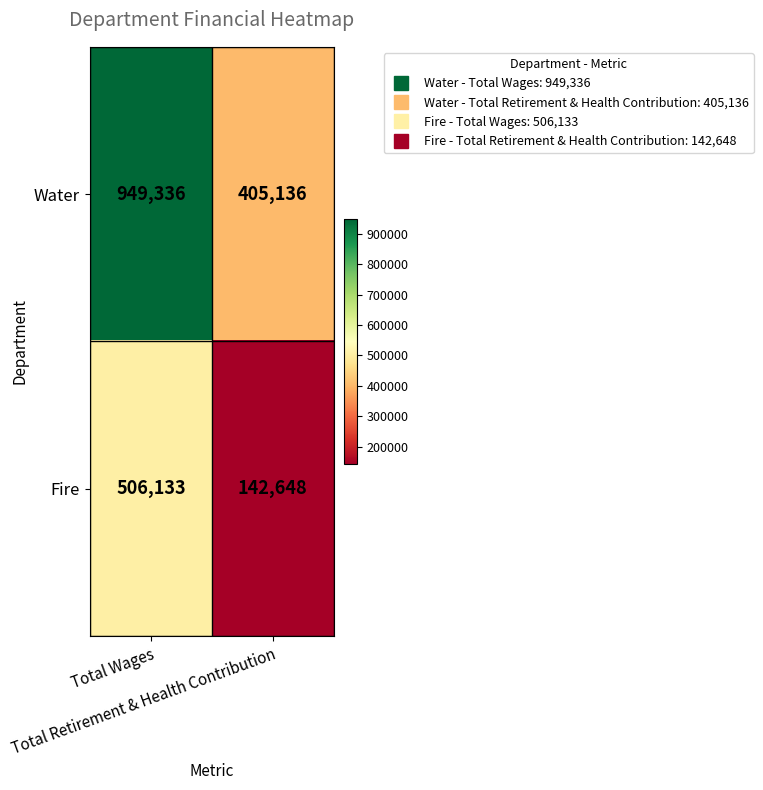

List the series in order of their peak value, lowest first.

Fire, Water